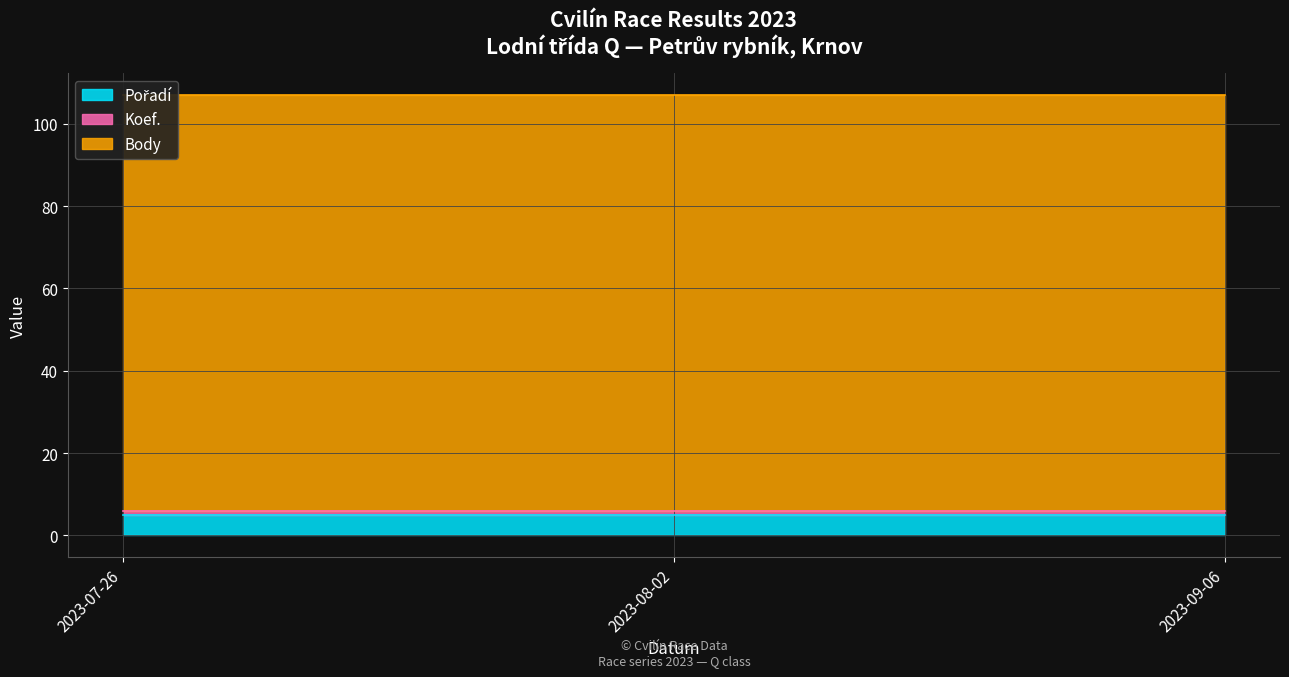

List the series in order of their peak value, highest first.

Body, Pořadí, Koef.